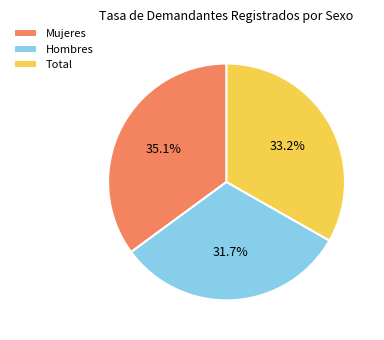

Which slice is the largest?

Mujeres